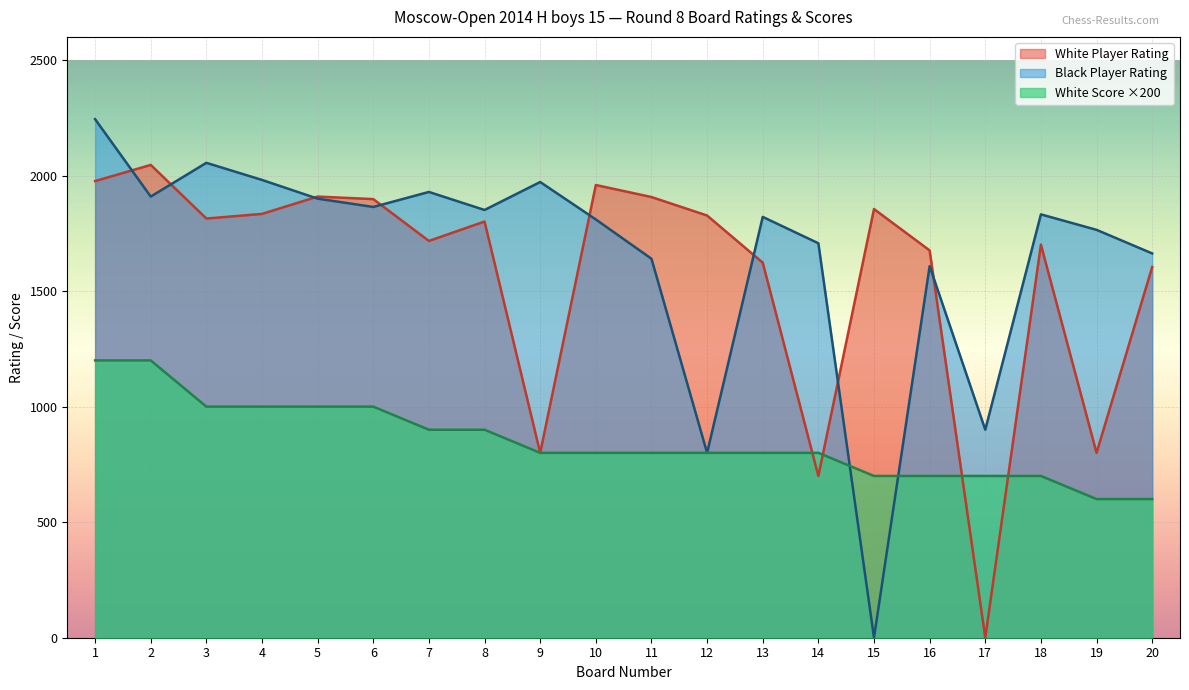

How many lines are shown in the chart?

3